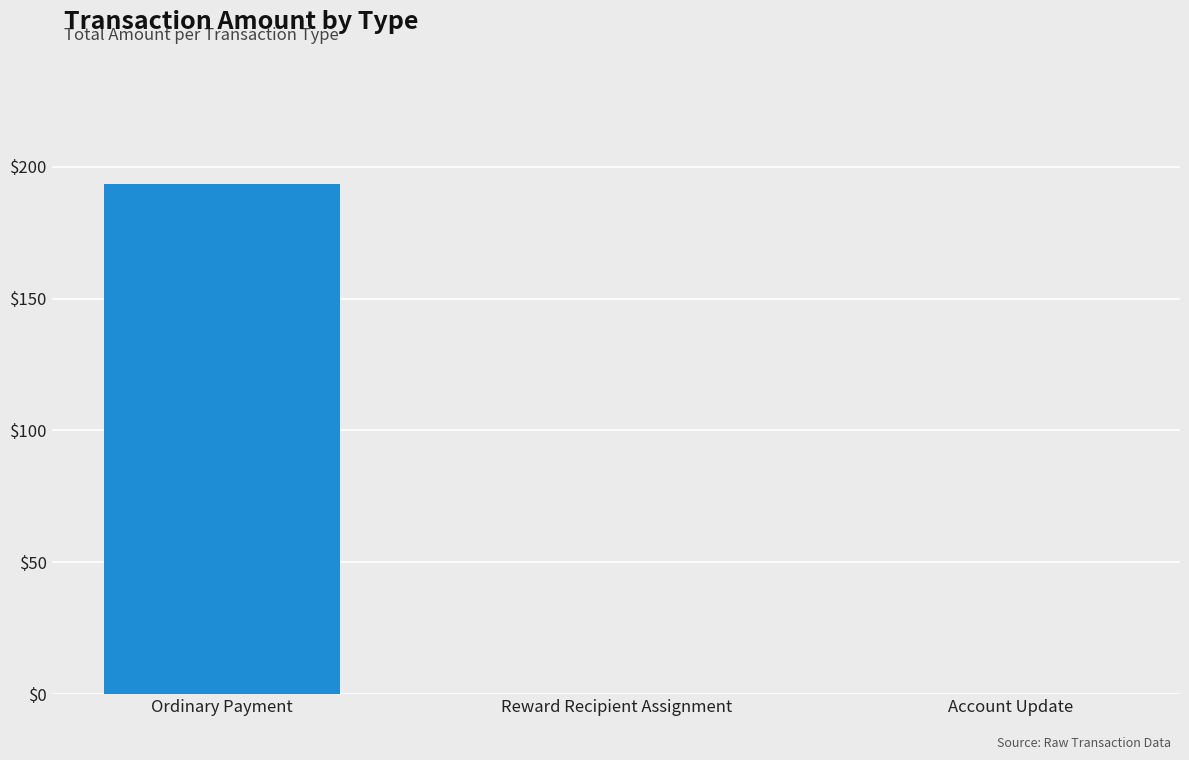

Count the number of categories in the chart.

3